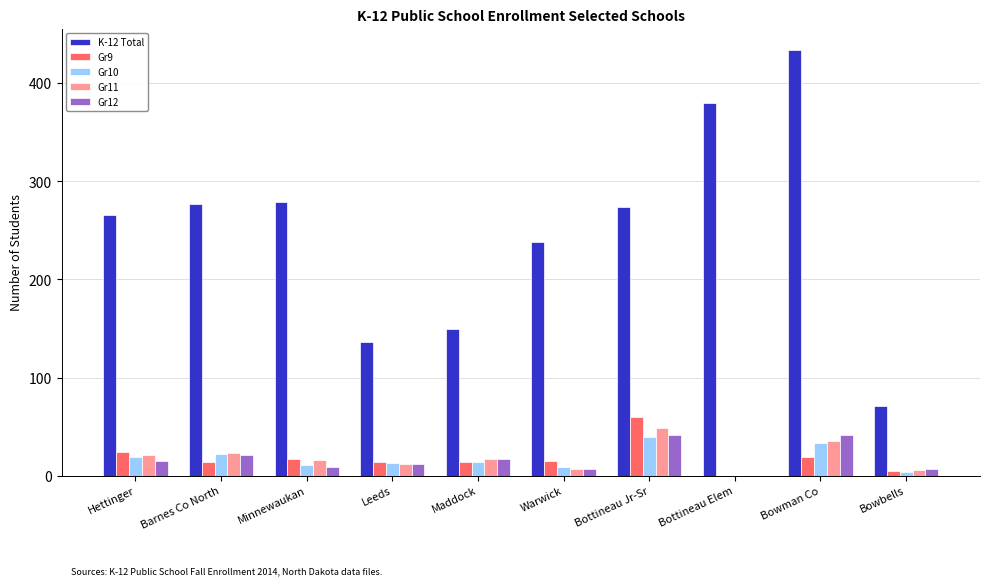

How many values in Gr10 are above zero?

9